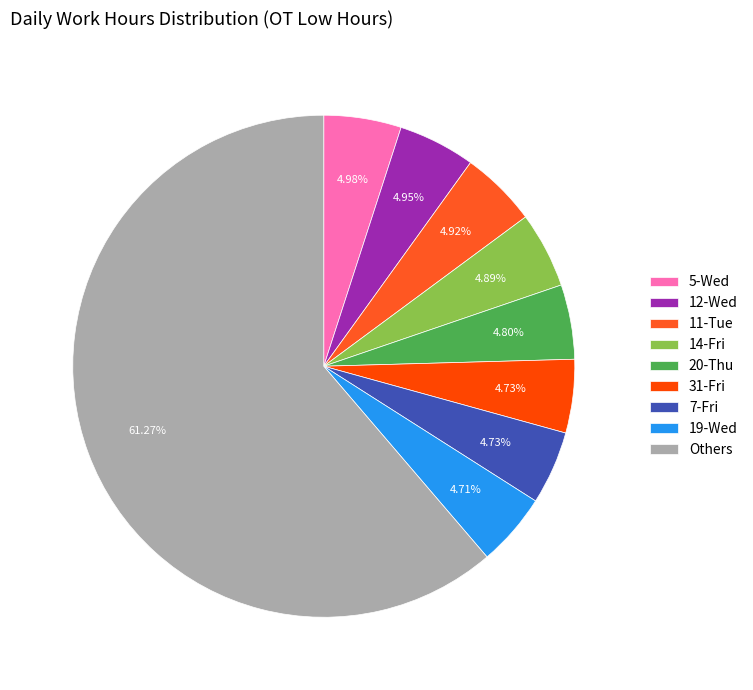

How many segments does this pie chart have?

9